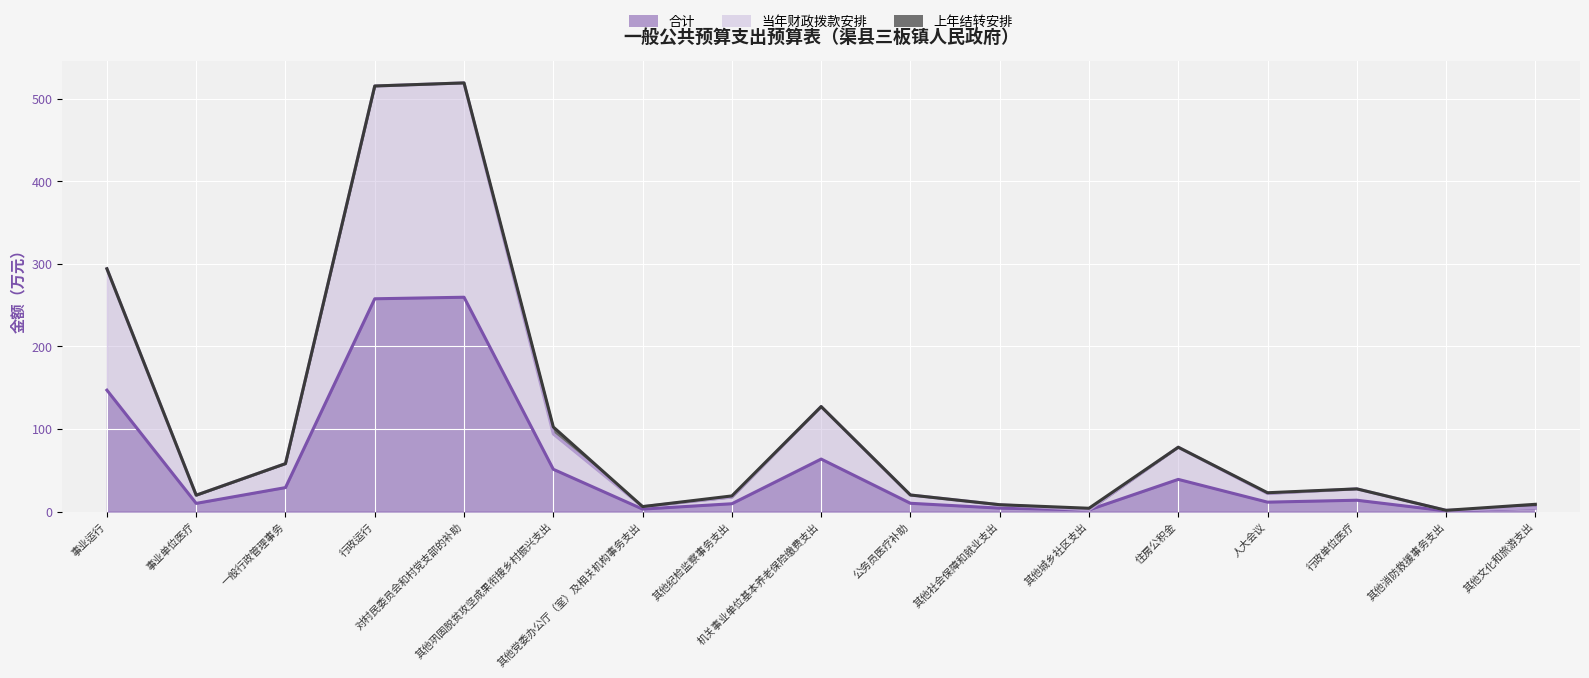

What is the label of the 4th point from the right?

人大会议